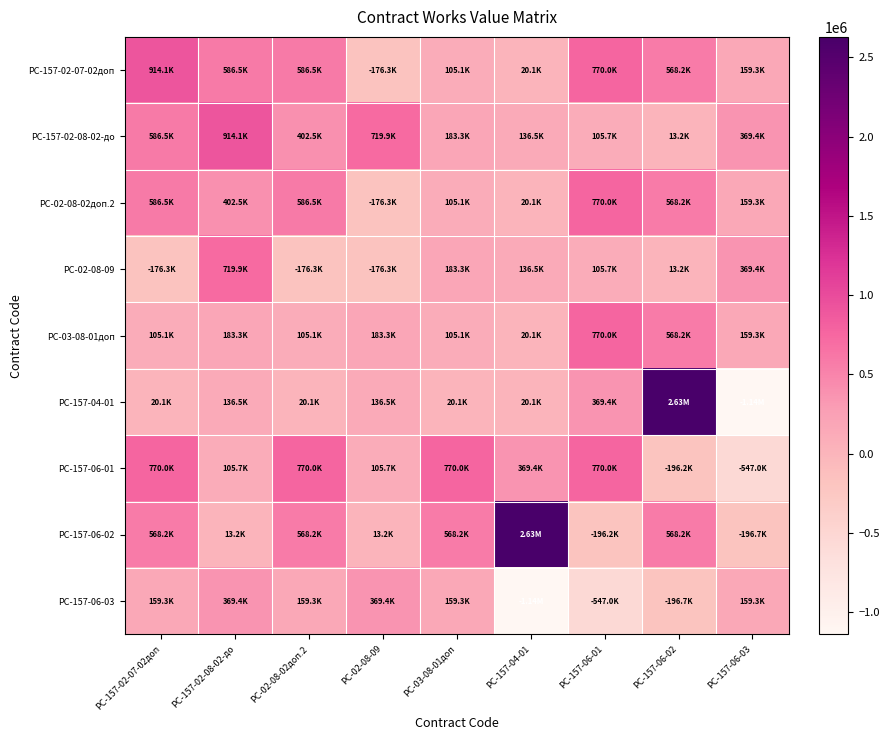

Reading right to left, what are all the values shown in this chart?

РС-157-02-07-02доп: РС-157-06-03=159332.4	РС-157-06-02=568245.9	РС-157-06-01=769971.1	РС-157-04-01=20132.5	РС-03-08-01доп=105098.1	РС-02-08-09=-176275.7	РС-02-08-02доп.2=586510.1	РС-157-02-08-02-до=586510.1	РС-157-02-07-02доп=914097.6
РС-157-02-08-02-до: РС-157-06-03=369398.7	РС-157-06-02=13171.6	РС-157-06-01=105736.1	РС-157-04-01=136543.5	РС-03-08-01доп=183281.0	РС-02-08-09=719911.3	РС-02-08-02доп.2=402500.2	РС-157-02-08-02-до=914097.6	РС-157-02-07-02доп=586510.1
РС-02-08-02доп.2: РС-157-06-03=159332.4	РС-157-06-02=568245.9	РС-157-06-01=769971.1	РС-157-04-01=20132.5	РС-03-08-01доп=105098.1	РС-02-08-09=-176275.7	РС-02-08-02доп.2=586510.1	РС-157-02-08-02-до=402500.2	РС-157-02-07-02доп=586510.1
РС-02-08-09: РС-157-06-03=369398.7	РС-157-06-02=13171.6	РС-157-06-01=105736.1	РС-157-04-01=136543.5	РС-03-08-01доп=183281.0	РС-02-08-09=-176275.7	РС-02-08-02доп.2=-176275.7	РС-157-02-08-02-до=719911.3	РС-157-02-07-02доп=-176275.7
РС-03-08-01доп: РС-157-06-03=159332.4	РС-157-06-02=568245.9	РС-157-06-01=769971.1	РС-157-04-01=20132.5	РС-03-08-01доп=105098.1	РС-02-08-09=183281.0	РС-02-08-02доп.2=105098.1	РС-157-02-08-02-до=183281.0	РС-157-02-07-02доп=105098.1
РС-157-04-01: РС-157-06-03=-1140913.8	РС-157-06-02=2629656.5	РС-157-06-01=369398.7	РС-157-04-01=20132.5	РС-03-08-01доп=20132.5	РС-02-08-09=136543.5	РС-02-08-02доп.2=20132.5	РС-157-02-08-02-до=136543.5	РС-157-02-07-02доп=20132.5
РС-157-06-01: РС-157-06-03=-547007.8	РС-157-06-02=-196211.2	РС-157-06-01=769971.1	РС-157-04-01=369398.7	РС-03-08-01доп=769971.1	РС-02-08-09=105736.1	РС-02-08-02доп.2=769971.1	РС-157-02-08-02-до=105736.1	РС-157-02-07-02доп=769971.1
РС-157-06-02: РС-157-06-03=-196737.0	РС-157-06-02=568245.9	РС-157-06-01=-196211.2	РС-157-04-01=2629656.5	РС-03-08-01доп=568245.9	РС-02-08-09=13171.6	РС-02-08-02доп.2=568245.9	РС-157-02-08-02-до=13171.6	РС-157-02-07-02доп=568245.9
РС-157-06-03: РС-157-06-03=159332.4	РС-157-06-02=-196737.0	РС-157-06-01=-547007.8	РС-157-04-01=-1140913.8	РС-03-08-01доп=159332.4	РС-02-08-09=369398.7	РС-02-08-02доп.2=159332.4	РС-157-02-08-02-до=369398.7	РС-157-02-07-02доп=159332.4